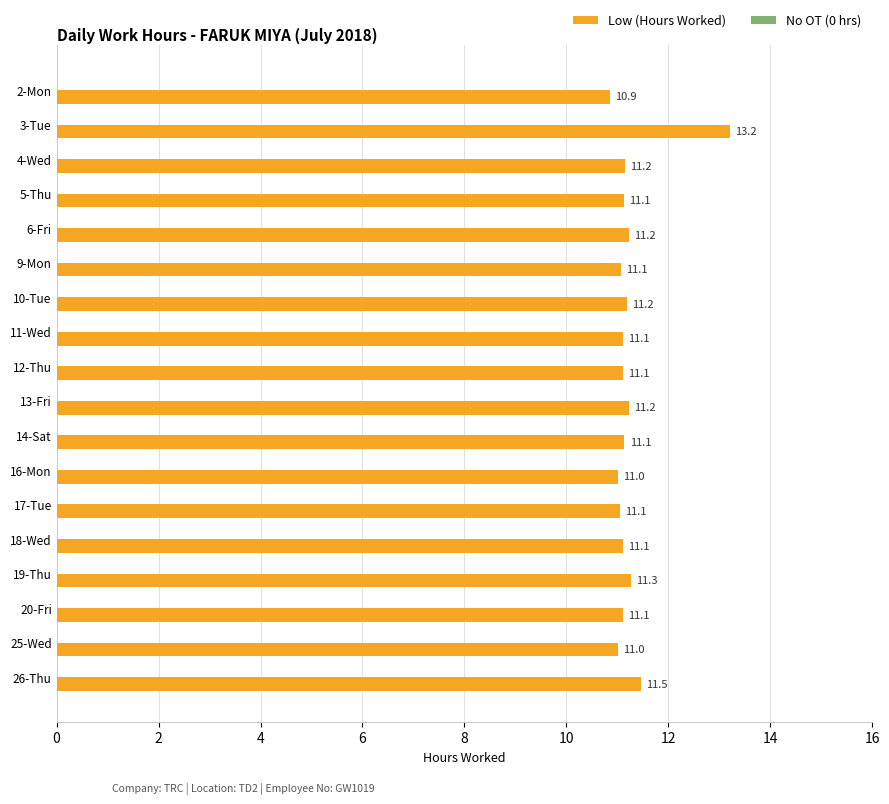

What position from the bottom is 20-Fri?

3